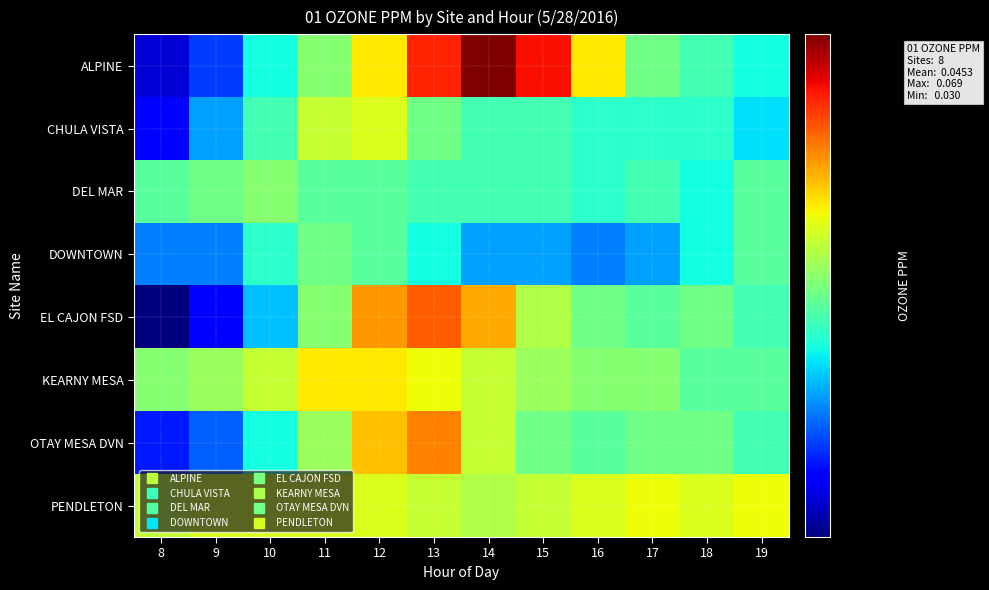

Which series has the largest total across all categories?

PENDLETON